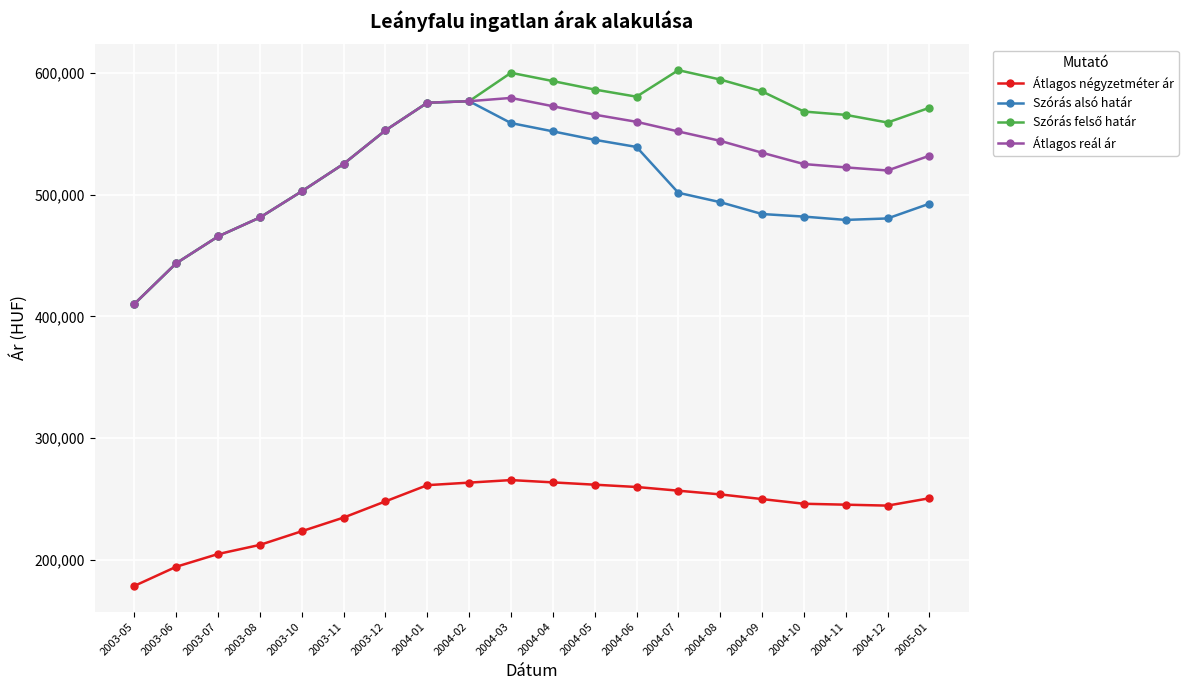

What is the label of the 10th point from the left?

2004-03